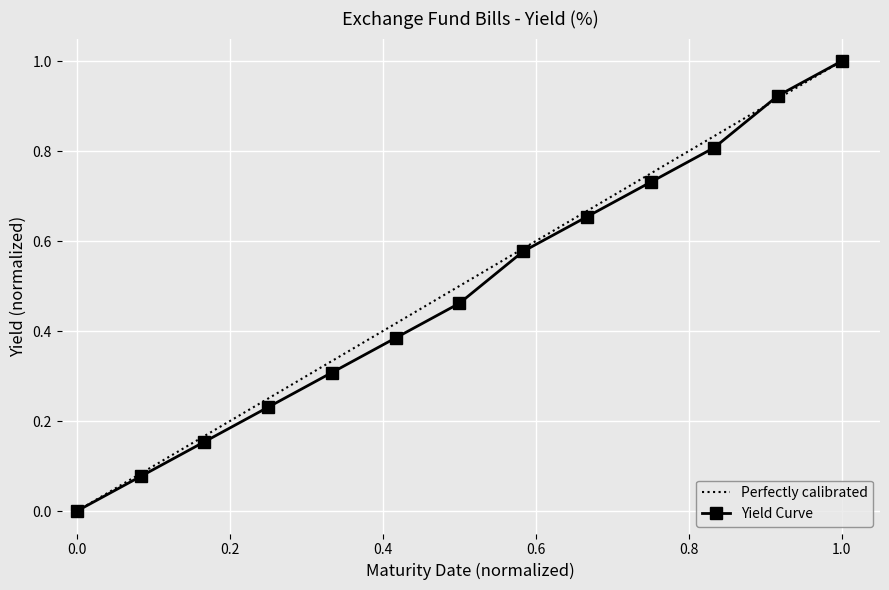

True or false: the data has more than 1 interior local peaks.

False